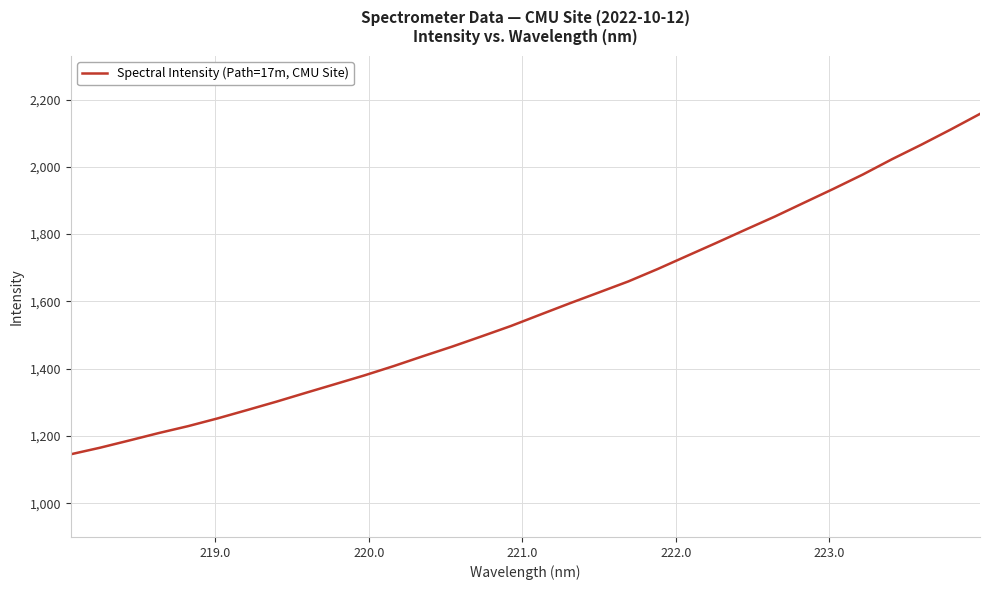

What is the smallest value displayed?

1145.7